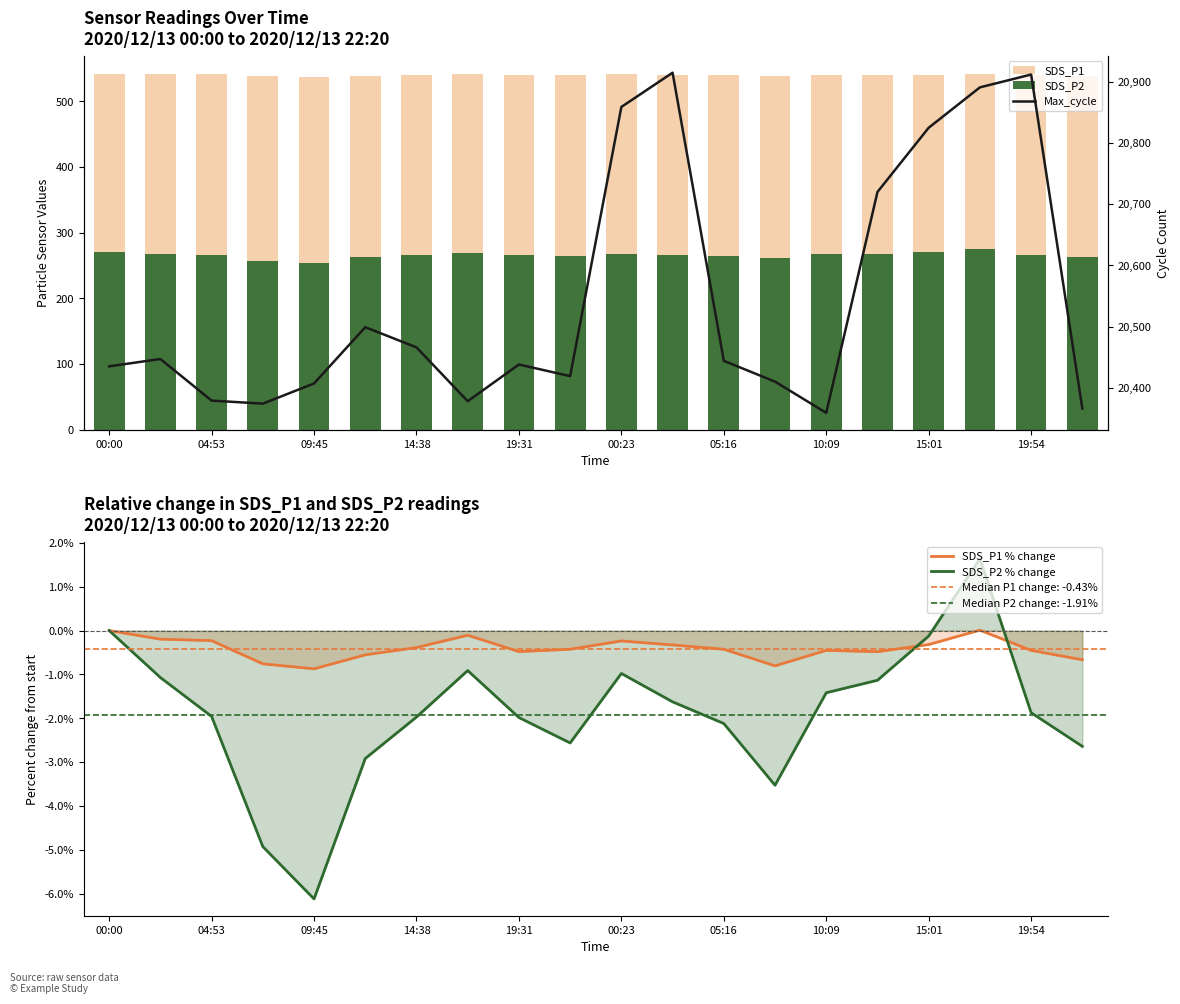

How many data points does each series have?

20